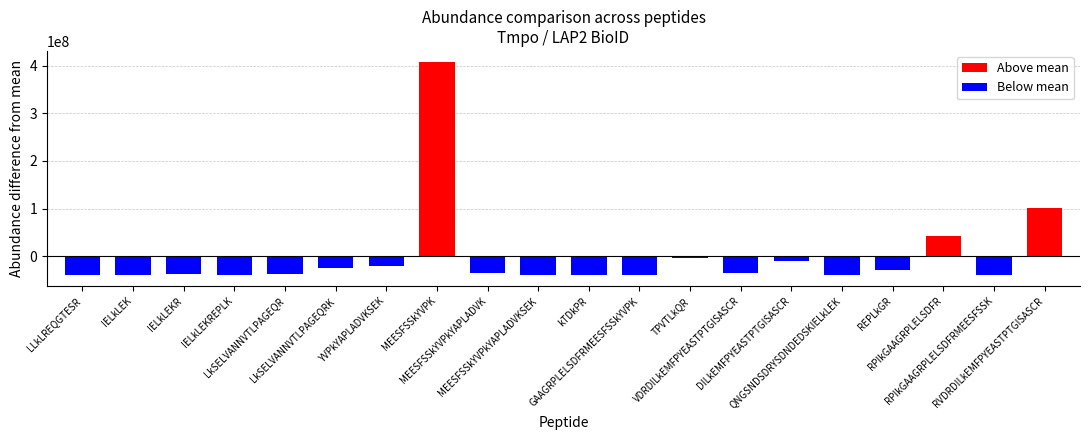

Rank the categories by LAP2 BioID REP1 Abundance value from lowest to highest.

IELkLEK, kTDkPR, MEESFSSkYVPkYAPLADVKSEK, GAAGRPLELSDFRMEESFSSkYVPK, RPIkGAAGRPLELSDFRMEESFSSK, LLkLREQGTESR, IELkLEKREPLK, QNGSNDSDRYSDNDEDSKIELkLEK, IELkLEKR, LkSELVANNVTLPAGEQR, VDRDILkEMFPYEASTPTGISASCR, MEESFSSkYVPkYAPLADVK, REPLkGR, YVPkYAPLADVKSEK, LkSELVANNVTLPAGEQRK, DILkEMFPYEASTPTGISASCR, TPVTLkQR, RPIkGAAGRPLELSDFR, RVDRDILkEMFPYEASTPTGISASCR, MEESFSSkYVPK